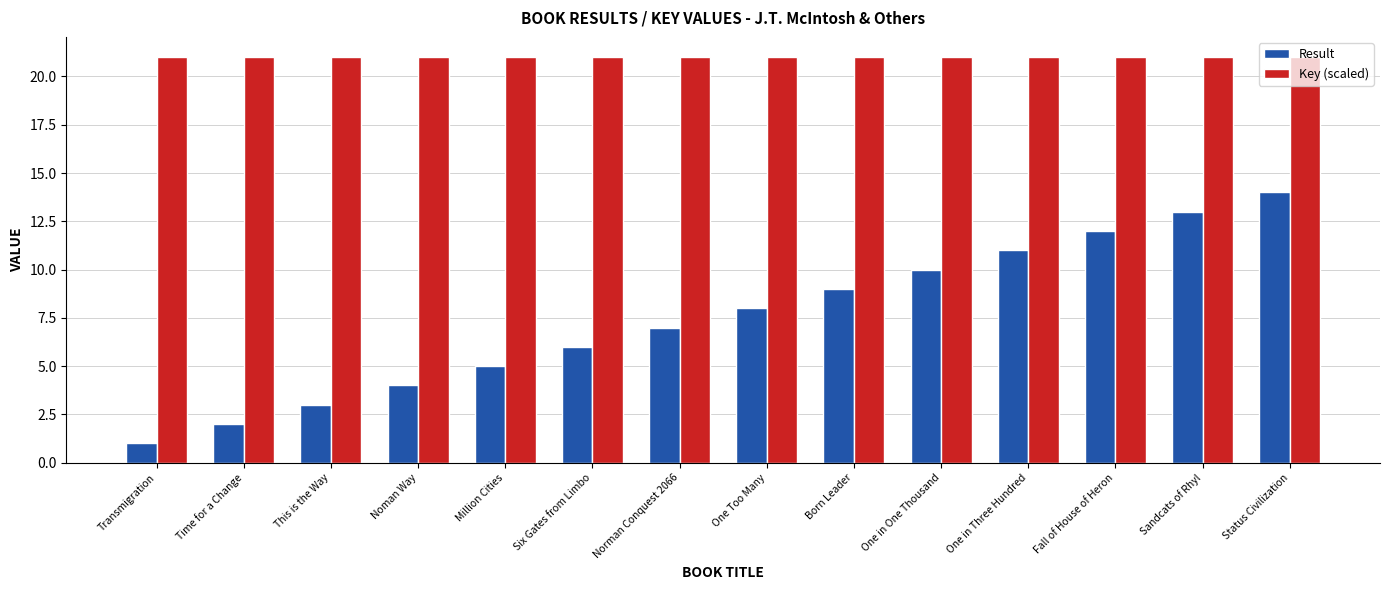

Where is Result nearest to the value 7?

Norman Conquest 2066